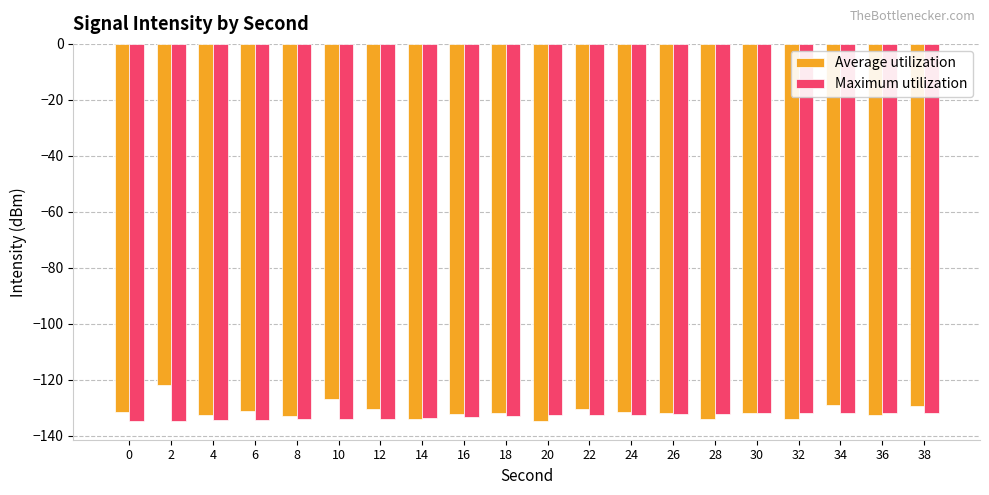

What is the difference between the Maximum utilization values at 36 and 16?

1.6